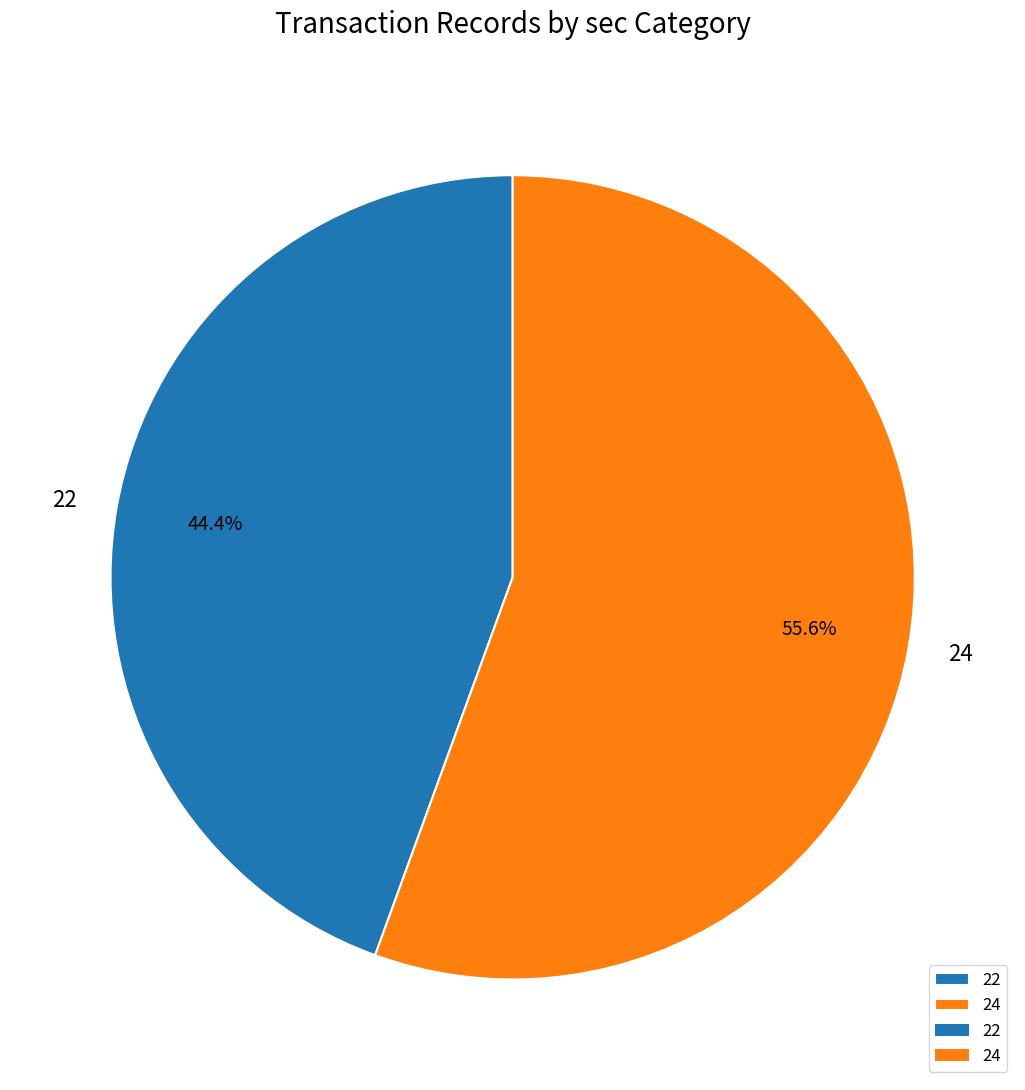

To the nearest percent, what percentage of the pie is 24?

56%